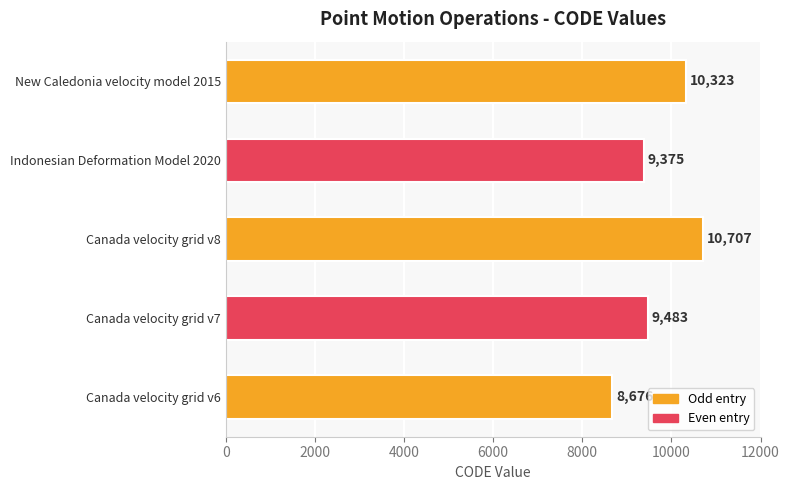

What is the sum of all values?

48564